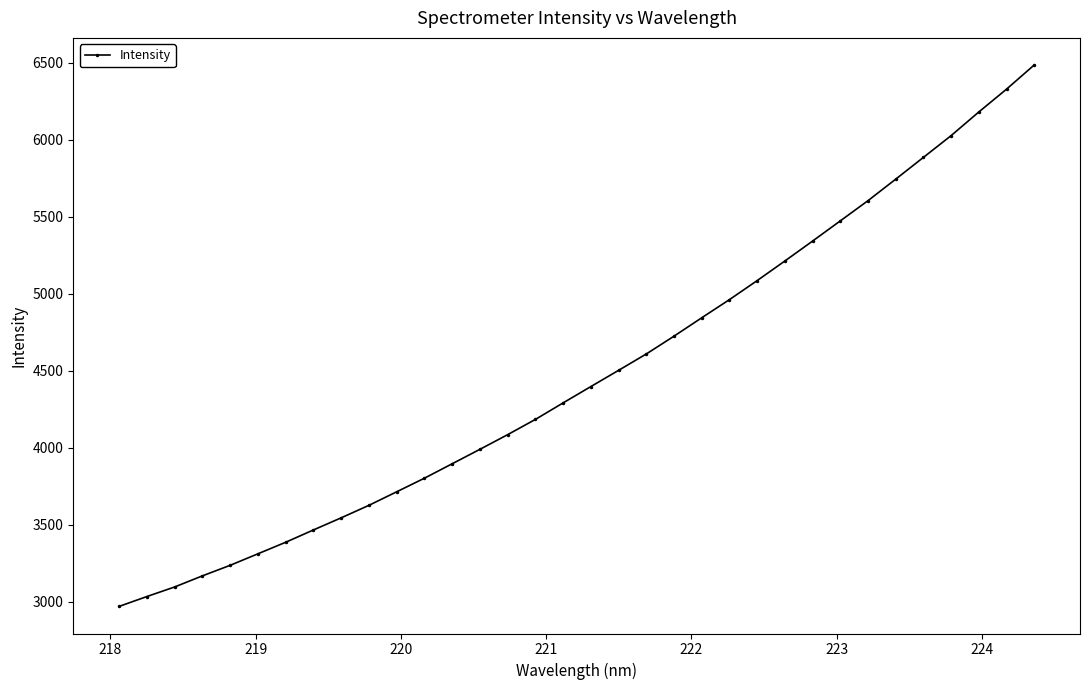

Count the number of categories in the chart.

34